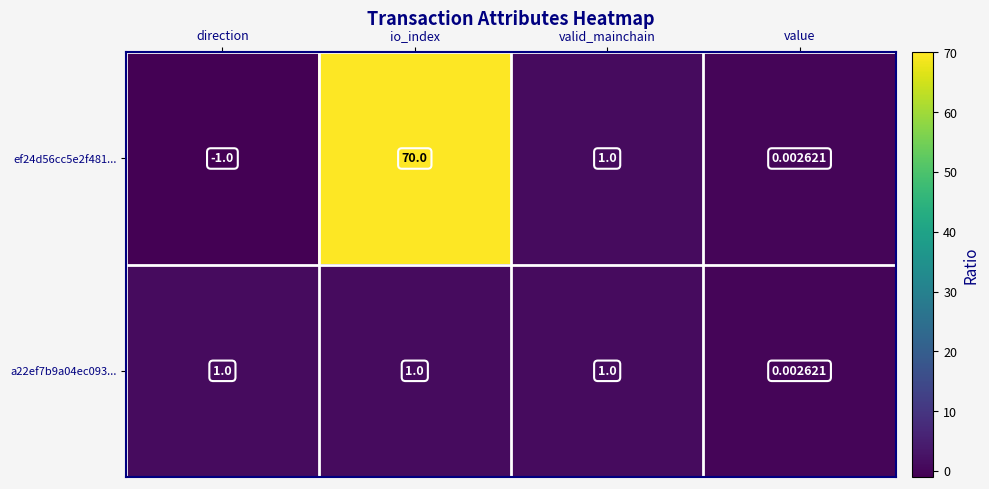

Where does the ef24d56cc5e2f481... series first go above 1?

io_index